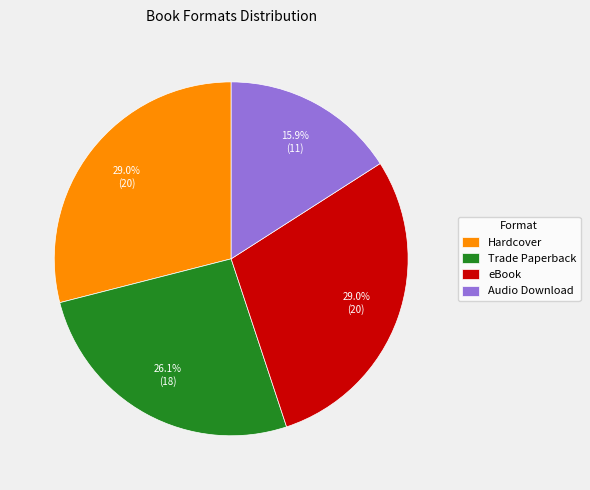

To the nearest percent, what portion does Hardcover represent?

29%